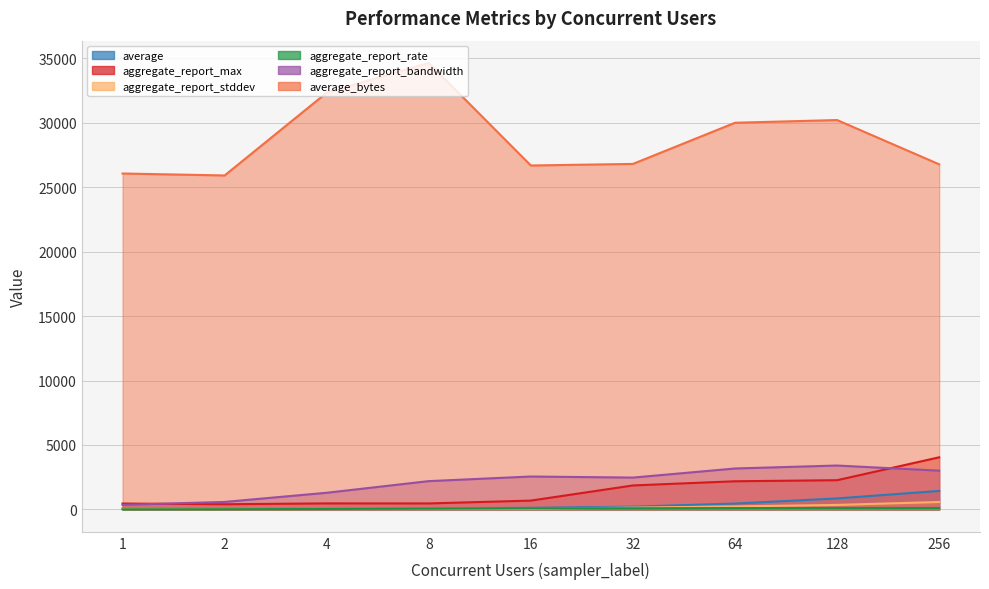

True or false: aggregate_report_max and aggregate_report_rate intersect in this chart.

False